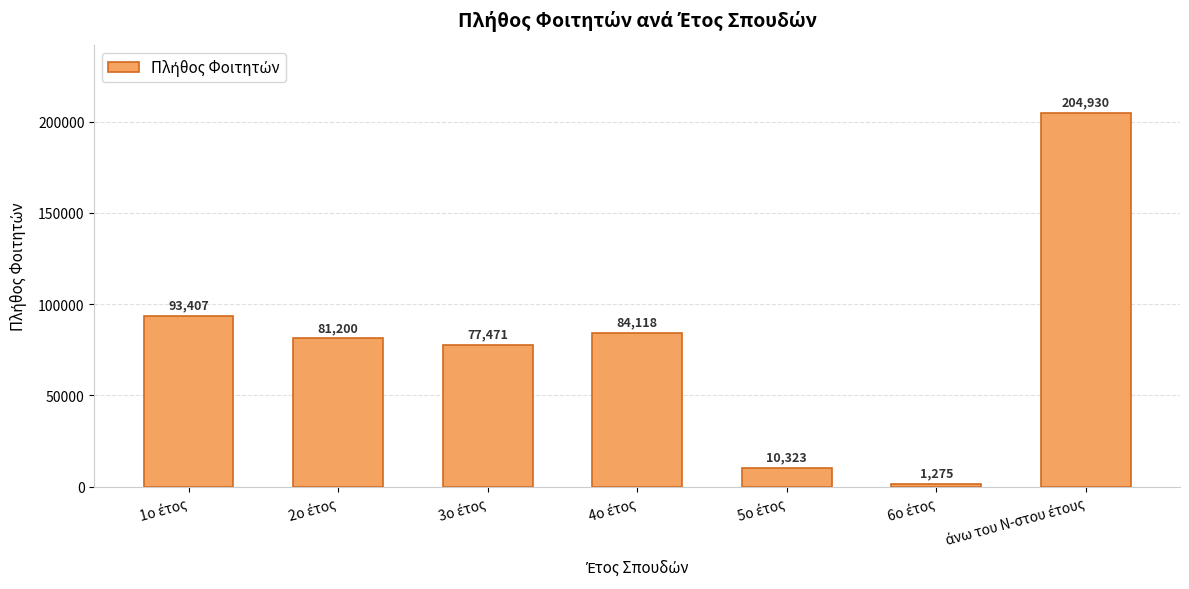

What is the sum of all values?

552724